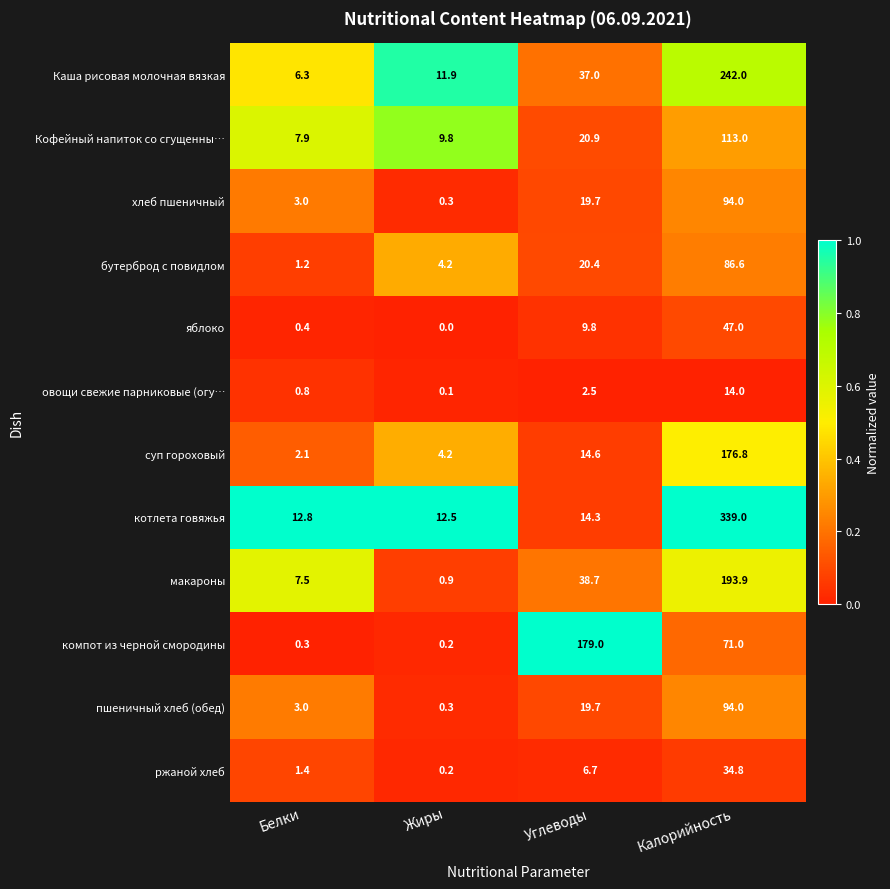

What is the difference between the maximum and minimum values in the суп гороховый series?

174.7